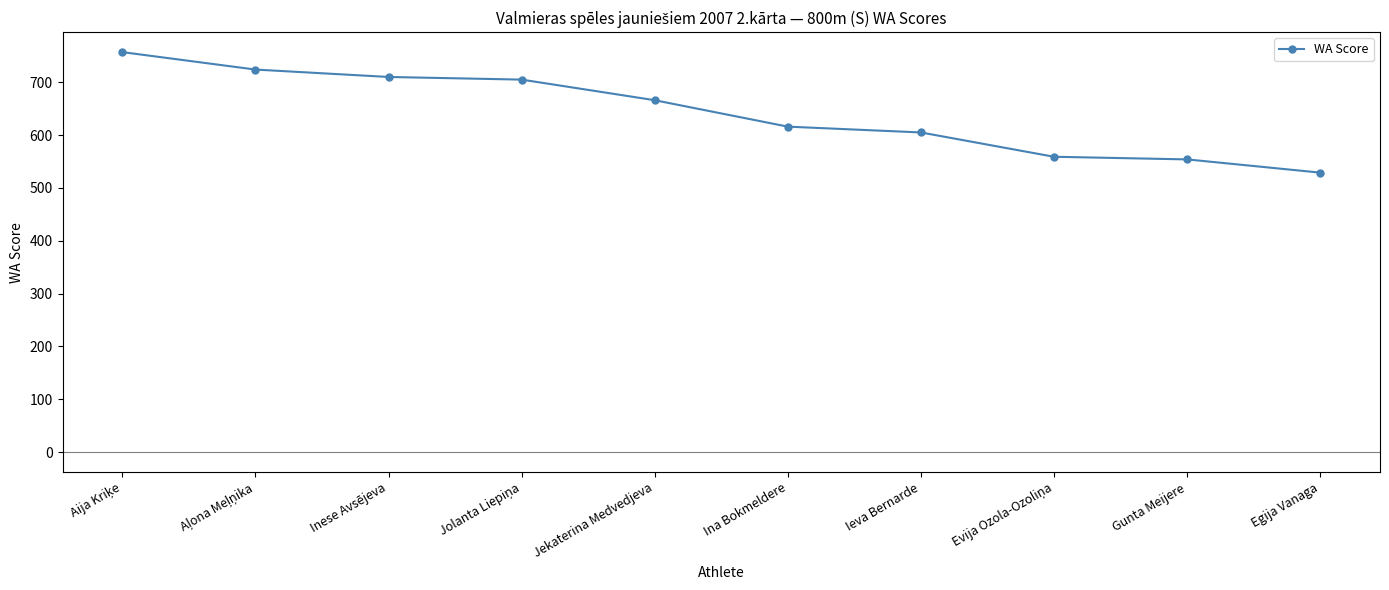

What is the ratio of the value at Ieva Bernarde to the value at Gunta Meijere?

1.1